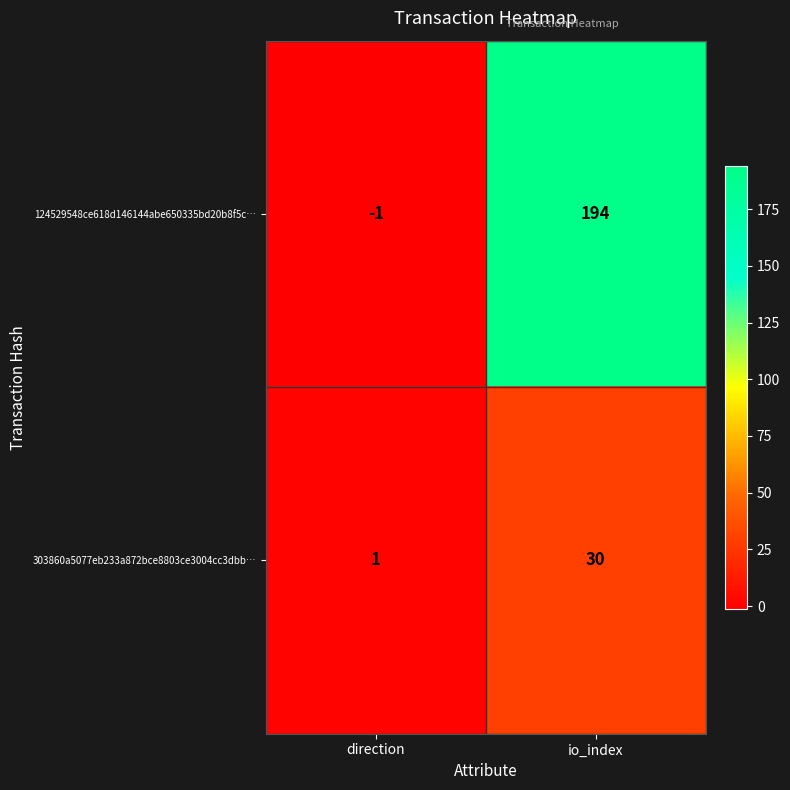

Reading right to left, what are all the values shown in this chart?

124529548ce618d146144abe650335bd20b8f5c…: 194	-1
303860a5077eb233a872bce8803ce3004cc3dbb…: 30	1